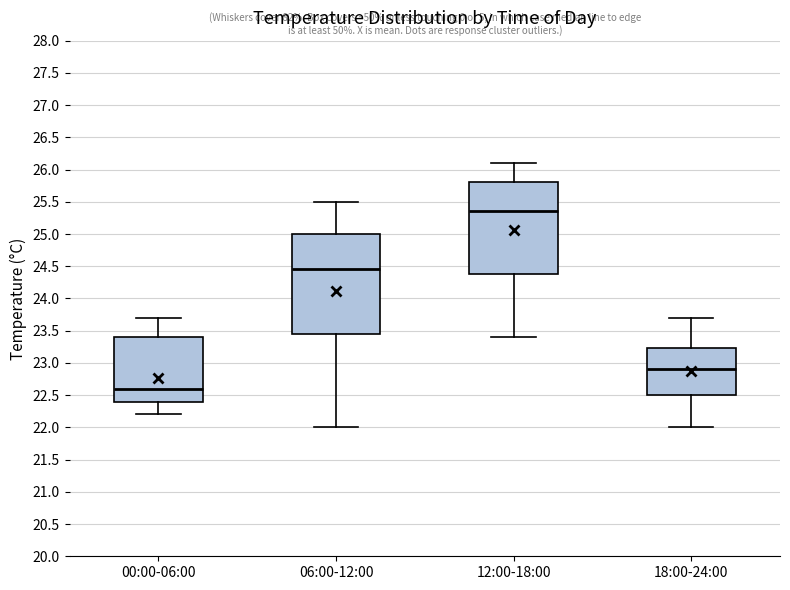

Which box is the tallest, from its lower edge to its upper edge?

06:00-12:00